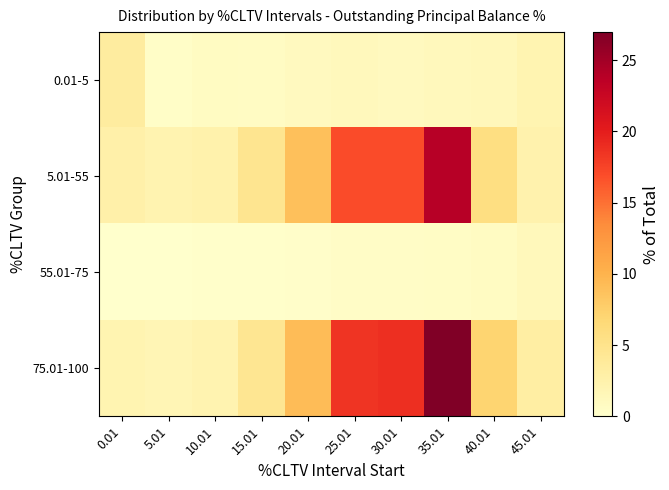

How many series are shown in this chart?

4